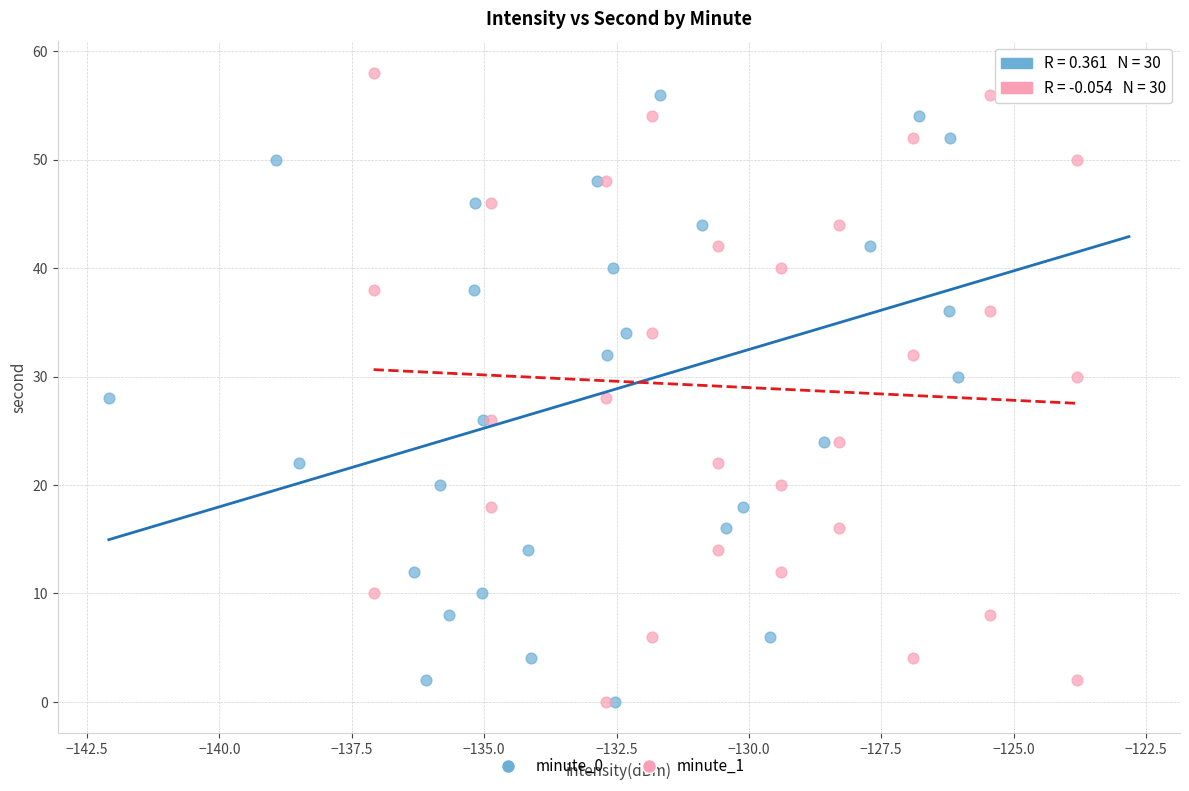

What are all the series names shown in the legend?

minute_0, minute_1